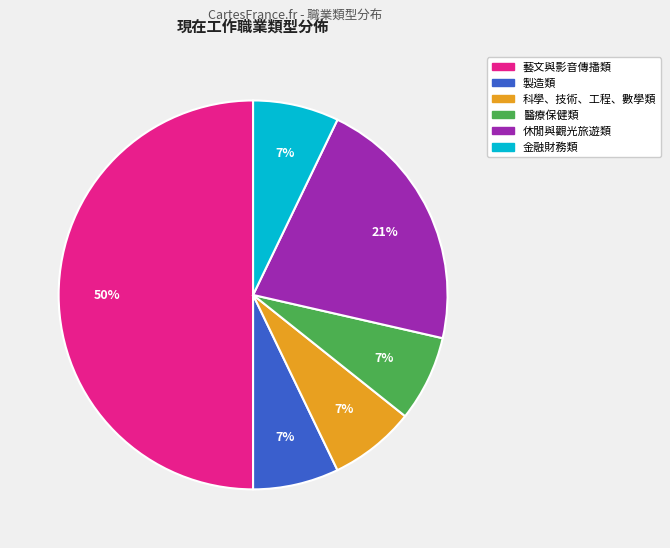

How many slices are in this pie chart?

6